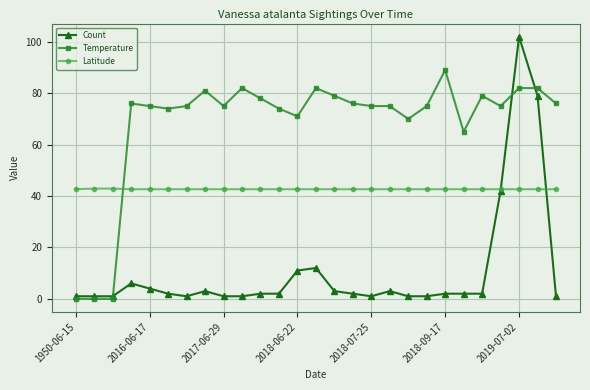

Which series has the largest range (max minus min)?

Count